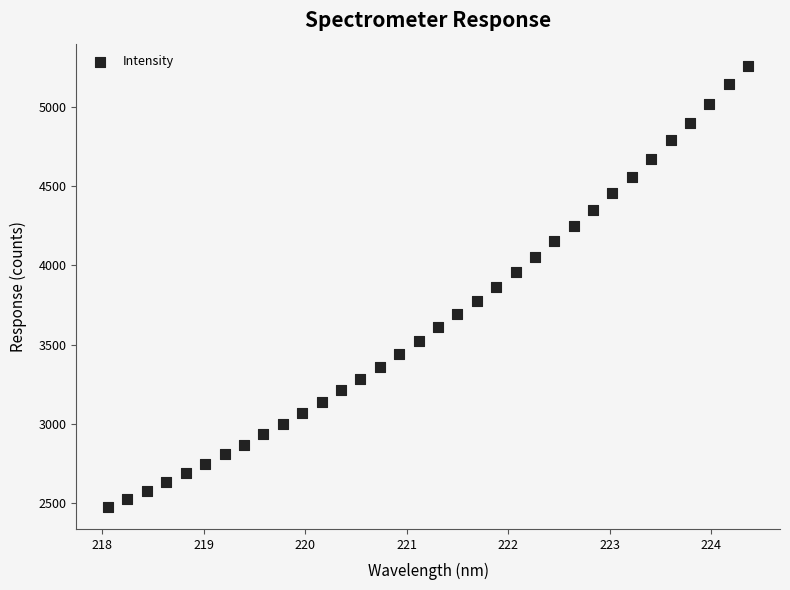

What is the range of X values (max minus min)?

6.3